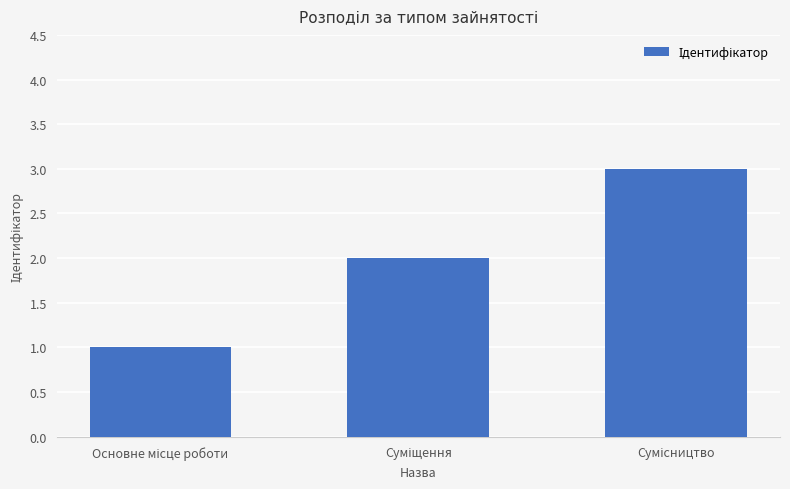

What is the sum of all values?

6